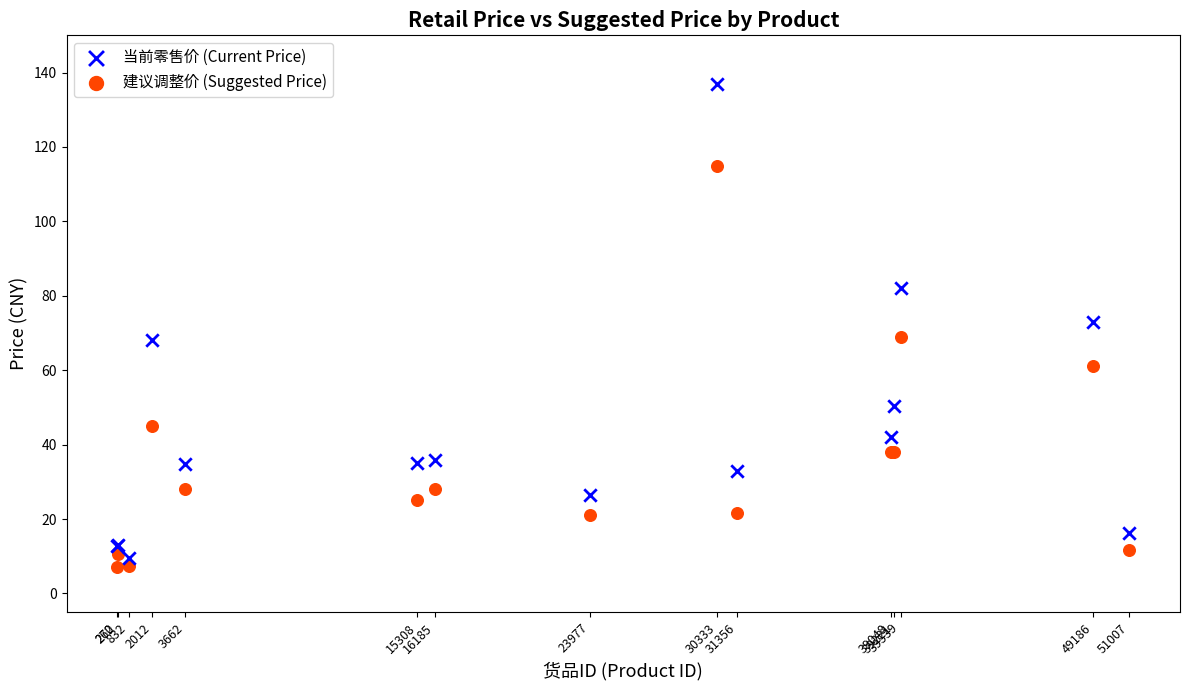

Which series has the widest spread of Y values?

当前零售价 (Current Price)